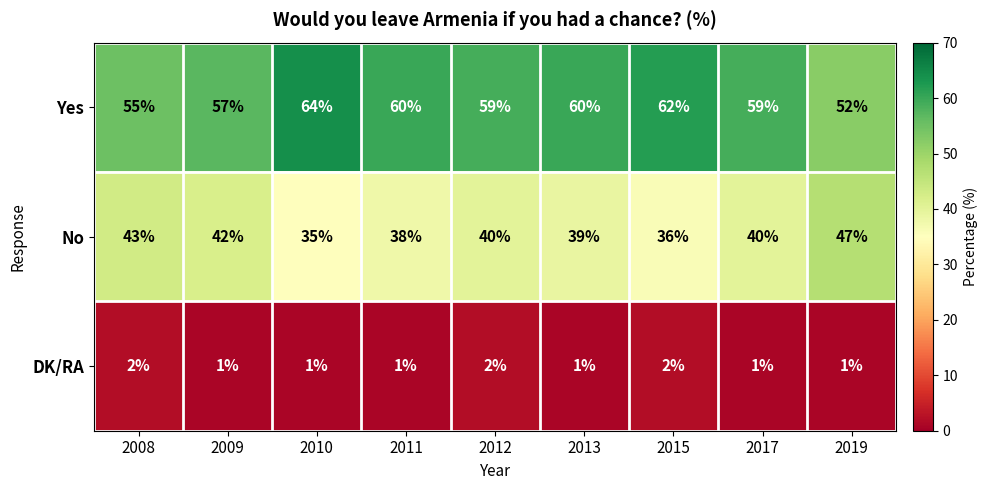

Which category has the highest value in the Yes series?

2010